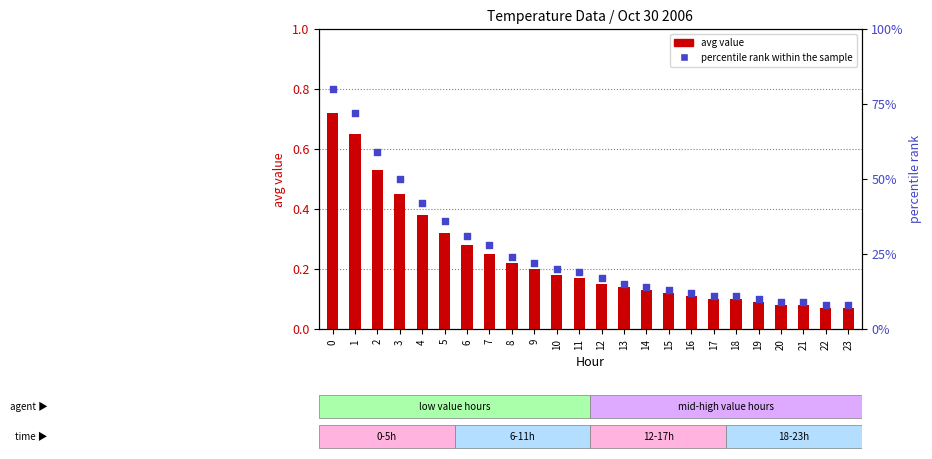

Which series has the largest total across all categories?

percentile rank within the sample